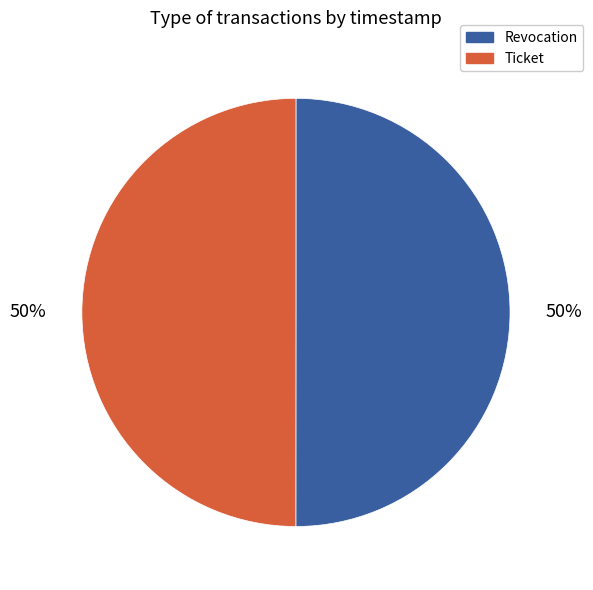

True or false: Revocation accounts for 42% of the total.

False